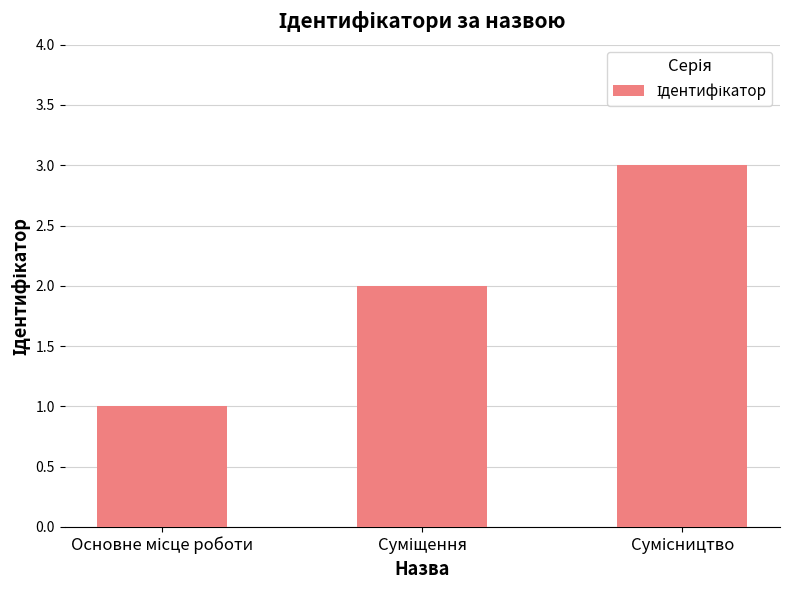

How many series are shown in this chart?

1